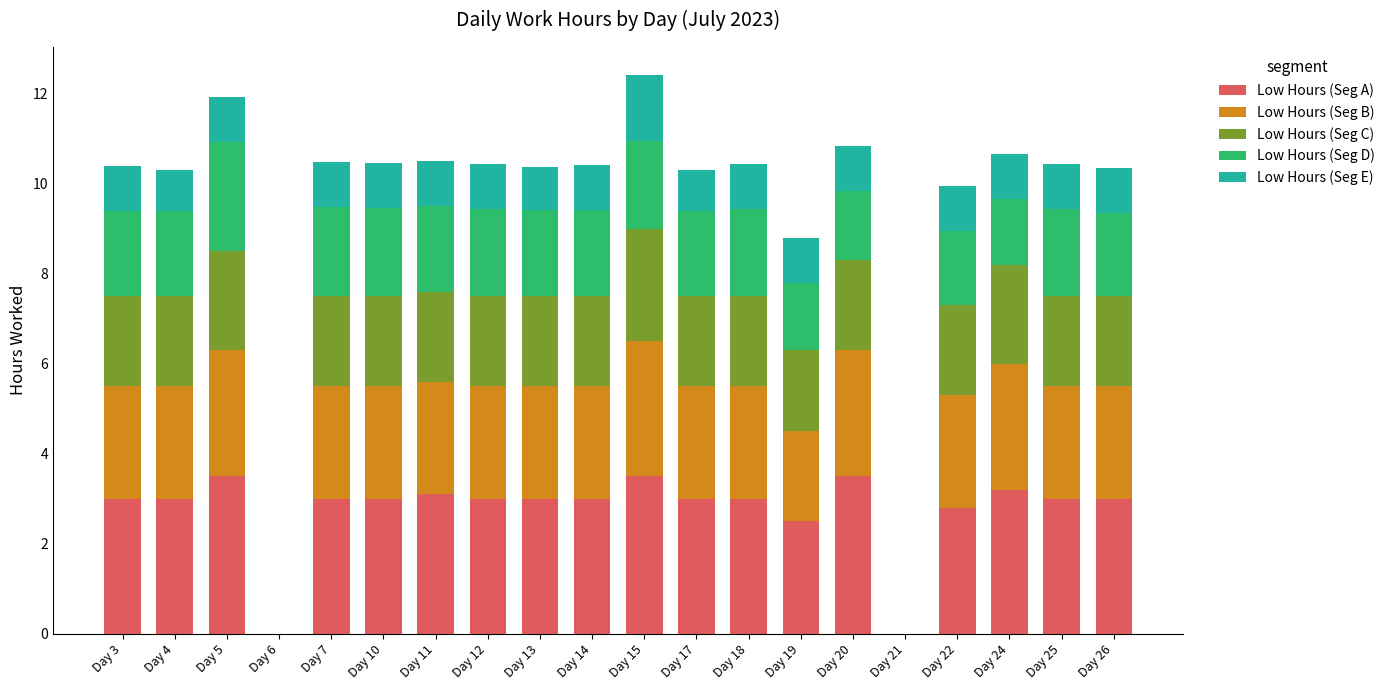

How many data points does each series have?

20